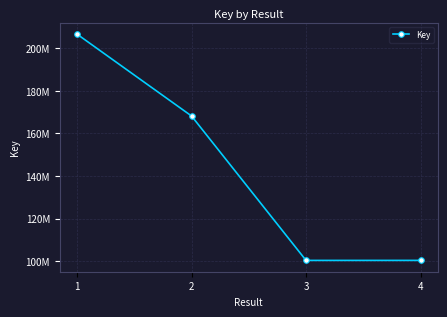

The chart shows a value of 36128526 at 4. True or false?

False